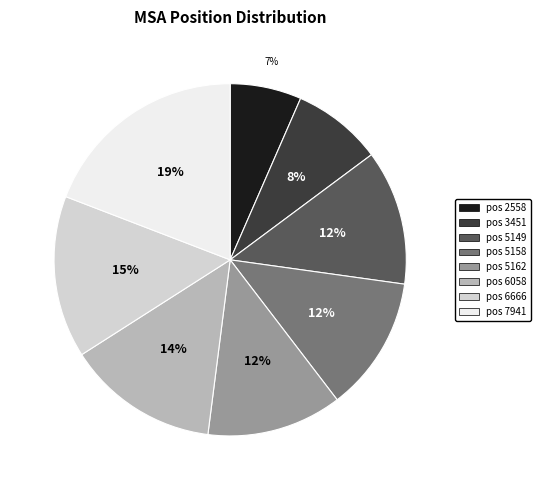

Is there a majority slice in this chart?

No